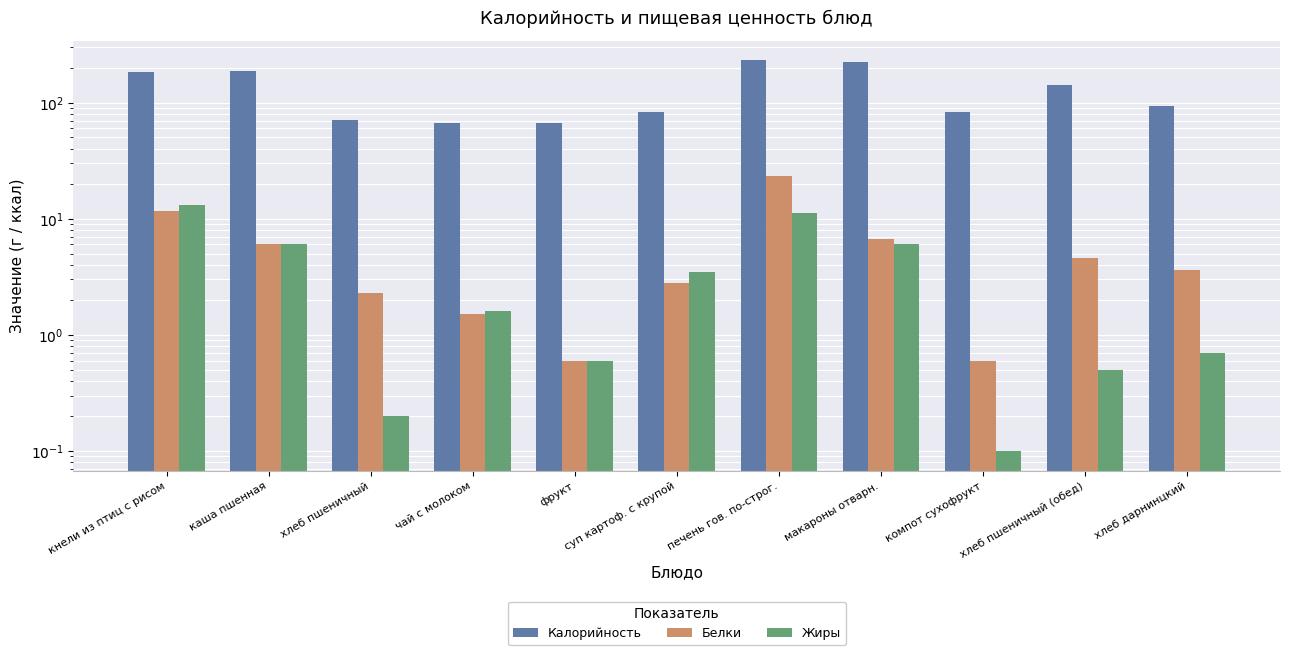

What are all the series names shown in the legend?

Калорийность, Белки, Жиры